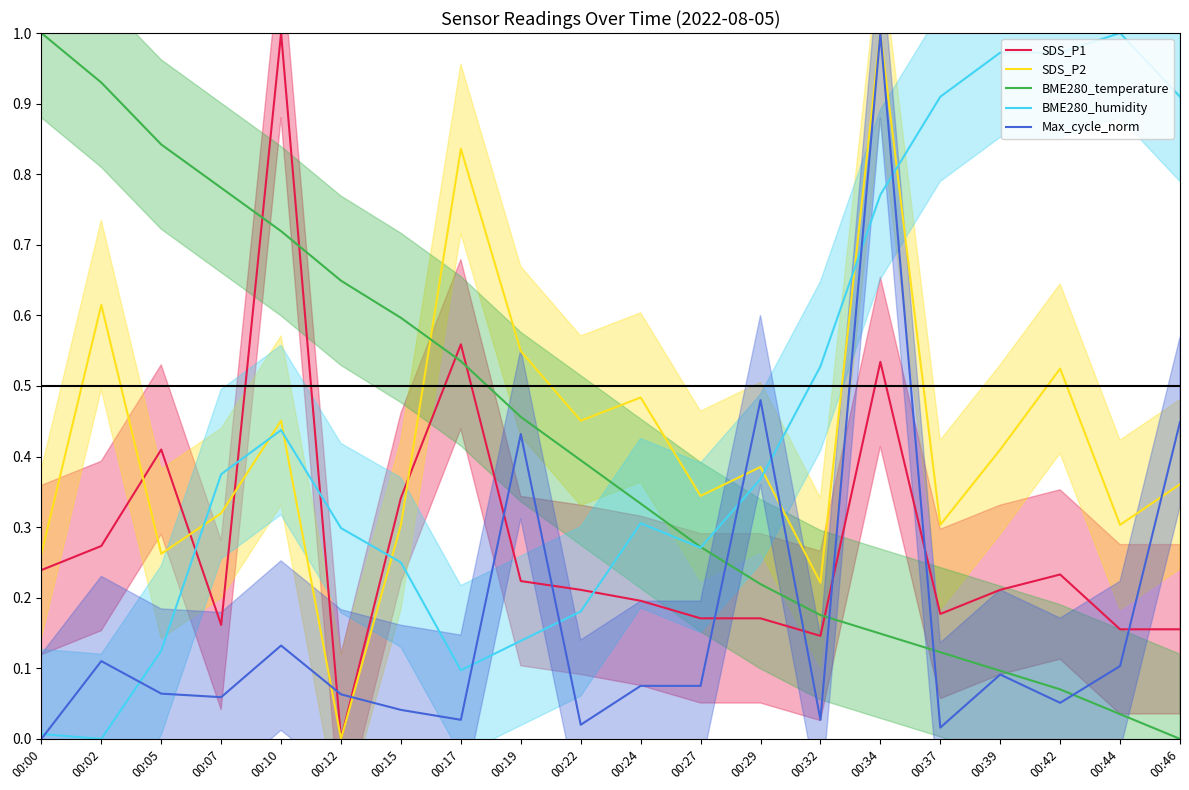

Which series ends up on top after the final intersection of BME280_humidity and BME280_temperature?

BME280_humidity